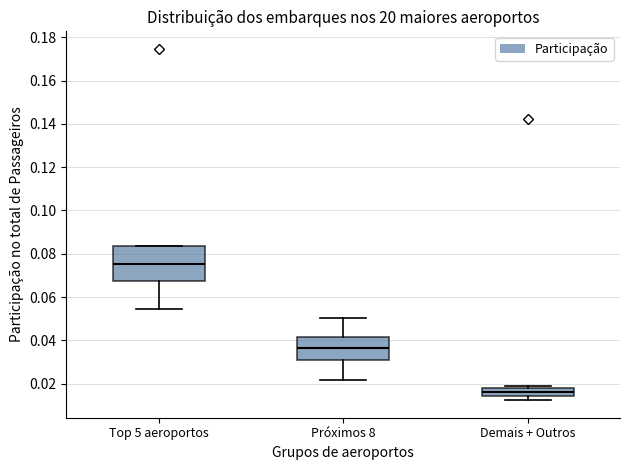

Reading left to right, read every box against the y-axis: the position of its median line, the range the box covers, and the ends of its whiskers. The values are not printed on the chart, so give them approximately, as read against the axis.

Top 5 aeroportos: median 0.076, box 0.068 to 0.084, whiskers 0.054 to 0.084
Próximos 8: median 0.036, box 0.030 to 0.042, whiskers 0.022 to 0.050
Demais + Outros: median 0.016, box 0.014 to 0.018, whiskers 0.012 to 0.018 (just above the box's upper edge)